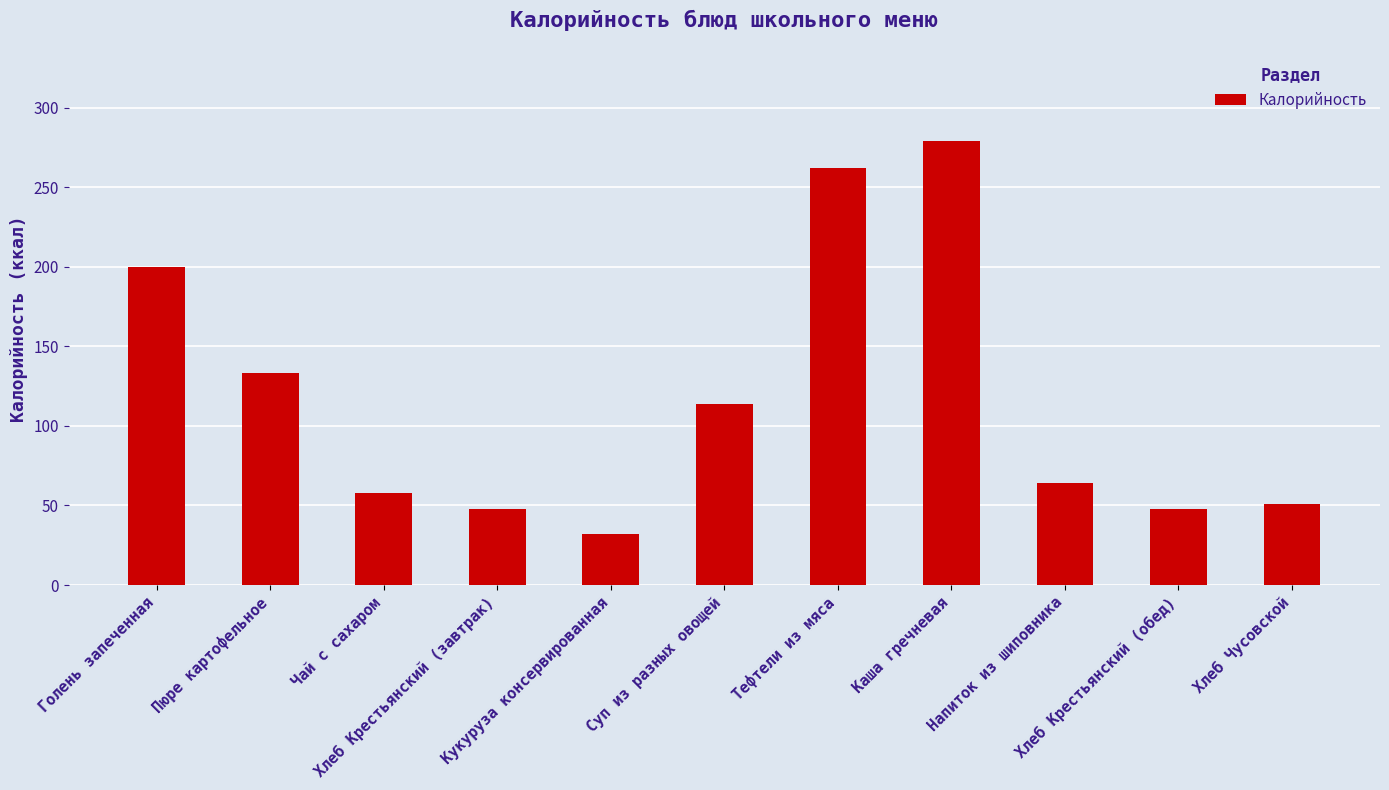

Is it true that the value at Напиток из шиповника is 64?

True